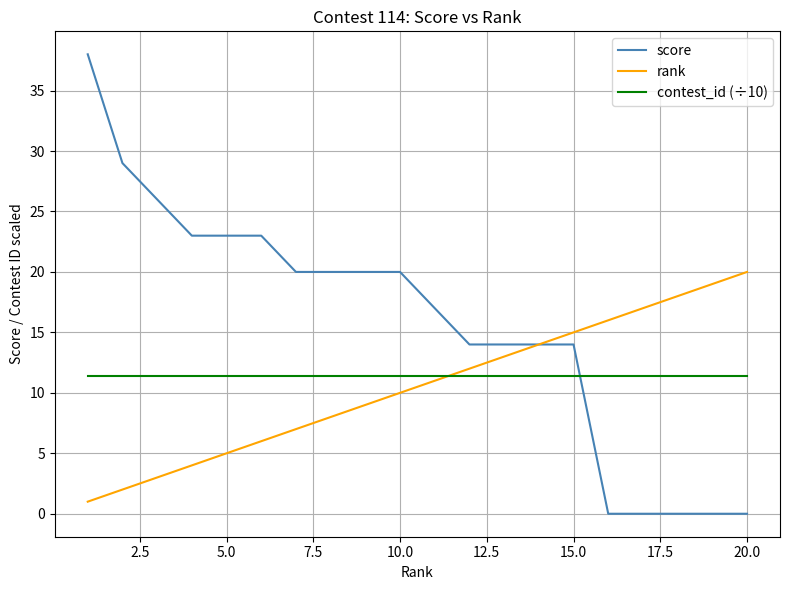

Which series has the largest range (max minus min)?

score